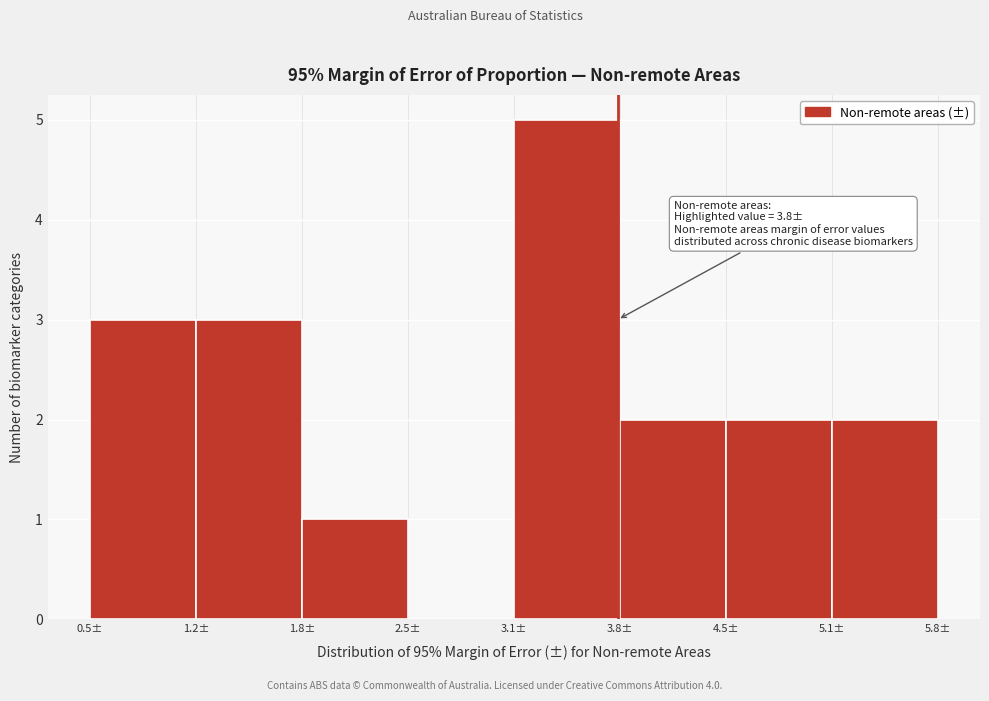

Which range on the x-axis has the tallest bar?

3.2 to 3.8